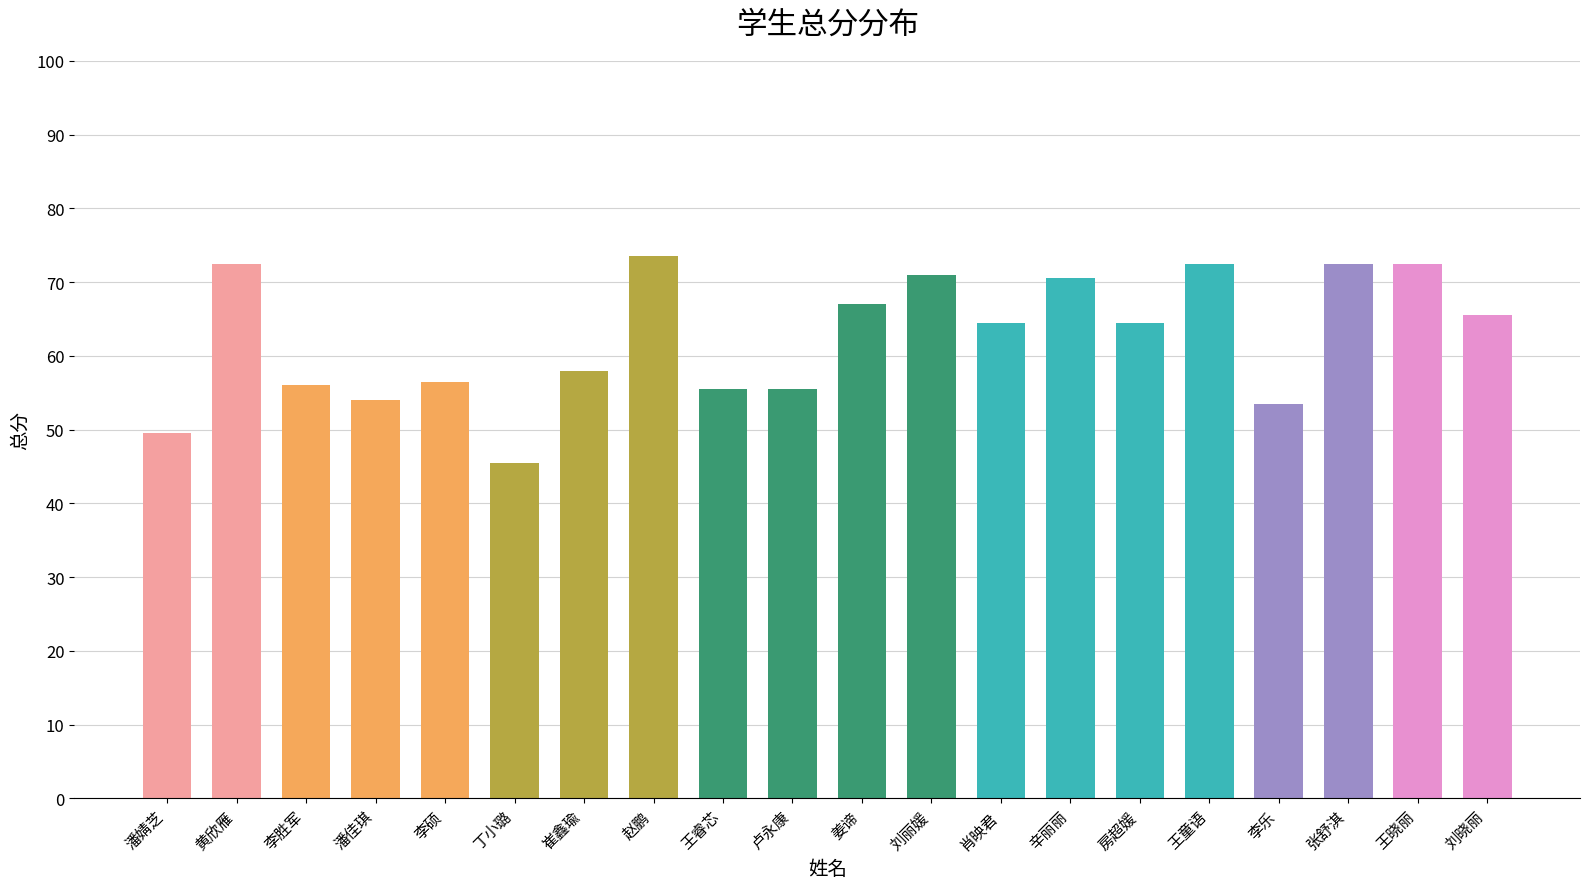

Between 王睿芯 and 辛丽丽, which is larger?

辛丽丽